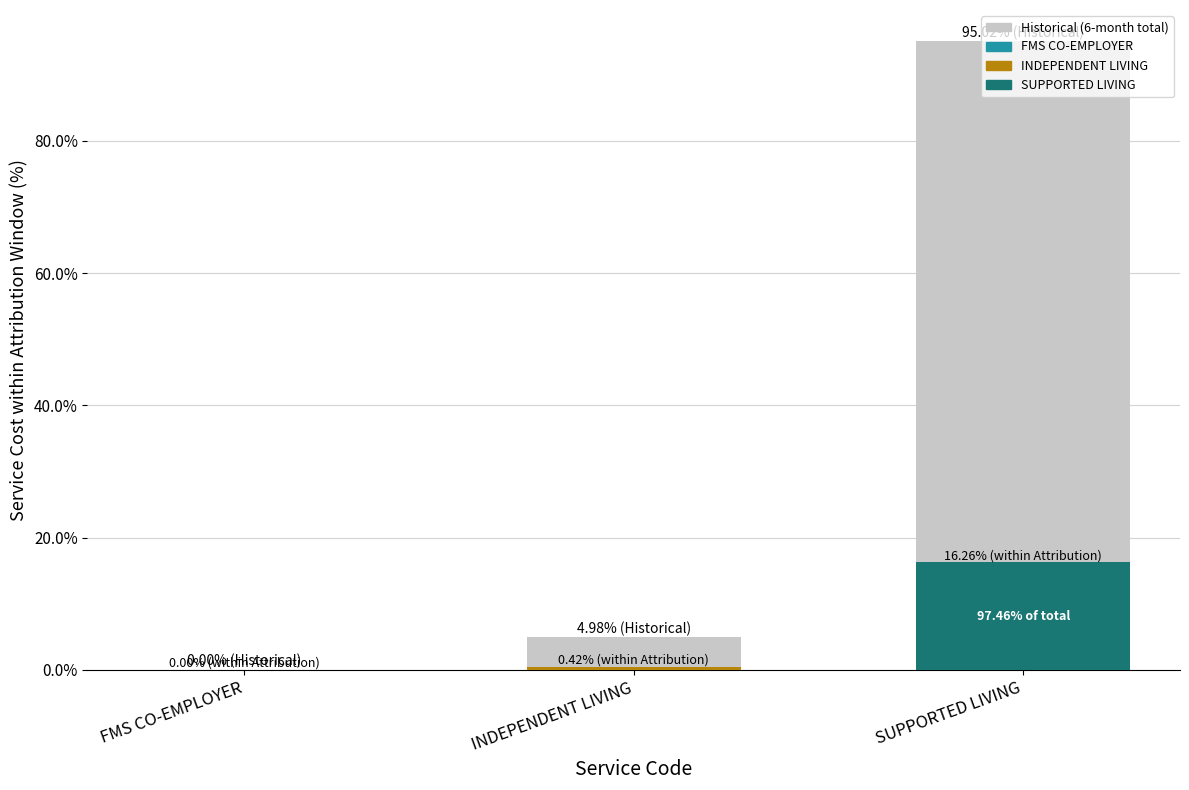

How many positive values are there?

2